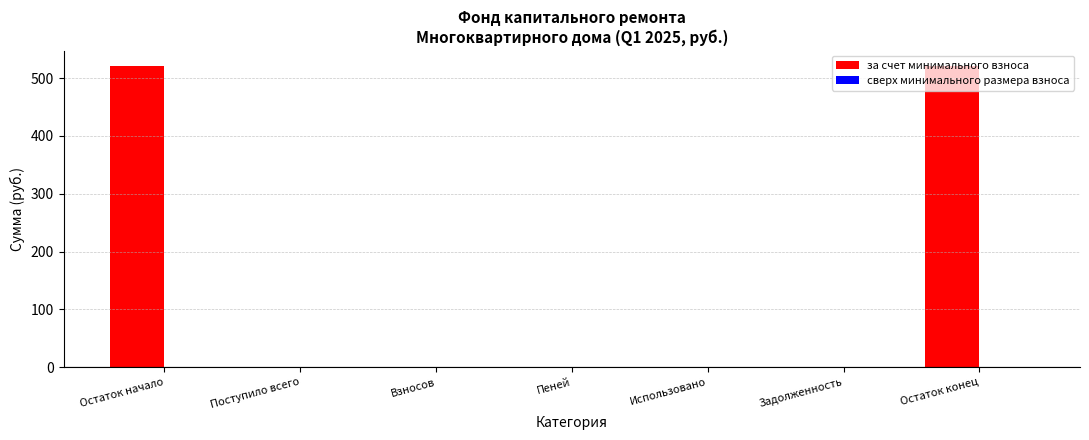

How many categories are shown in the chart?

7